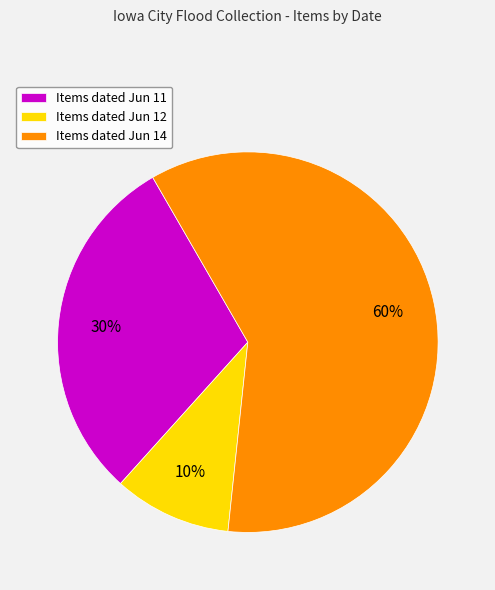

Between Items dated Jun 14 and Items dated Jun 11, which is larger?

Items dated Jun 14